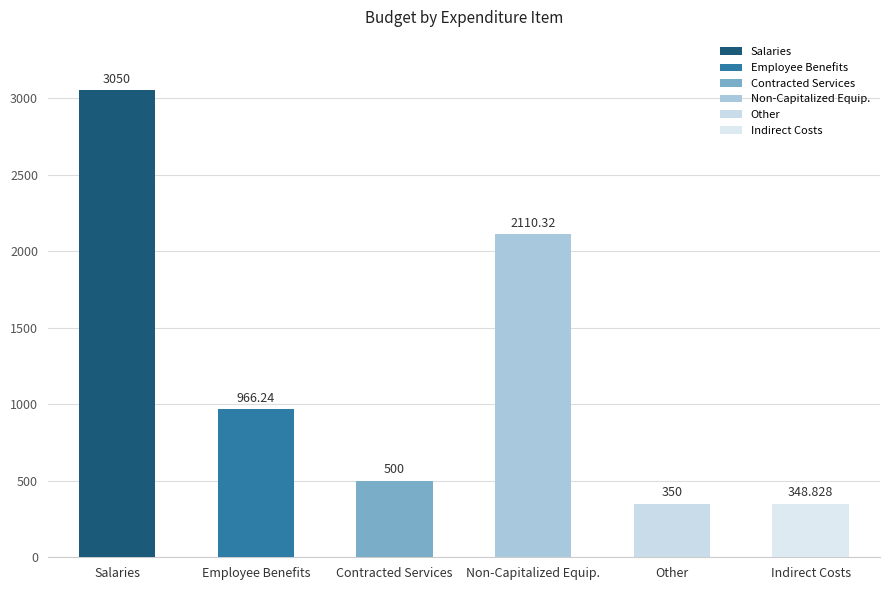

Is it true that Original Budget equals 202.9 at Contracted Services?

False